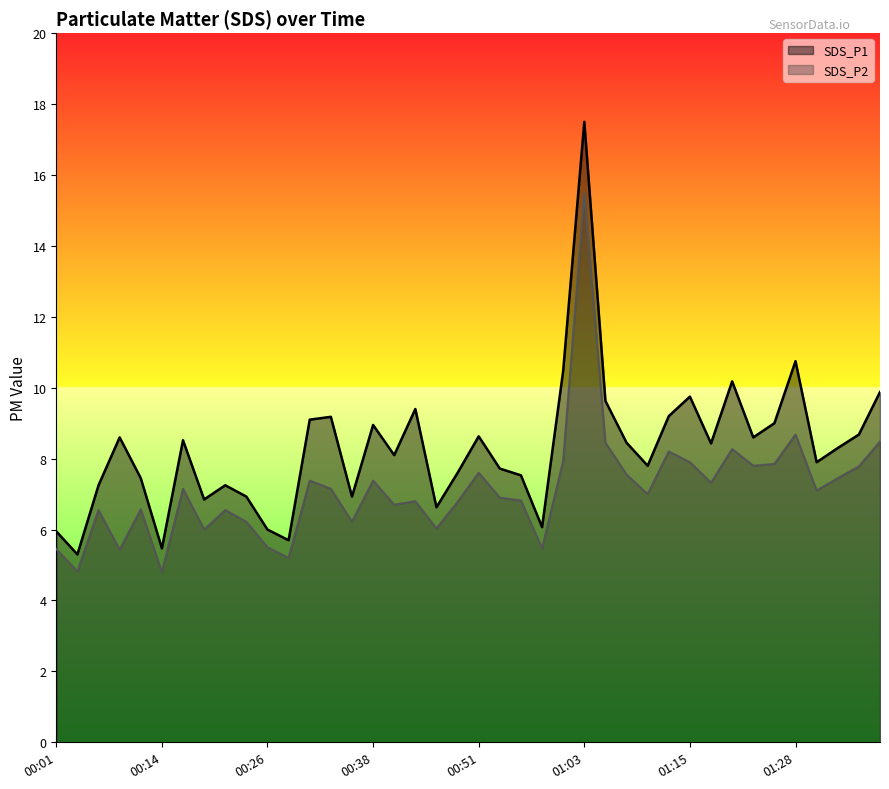

What is the total value across all series at 01:08?

16.0